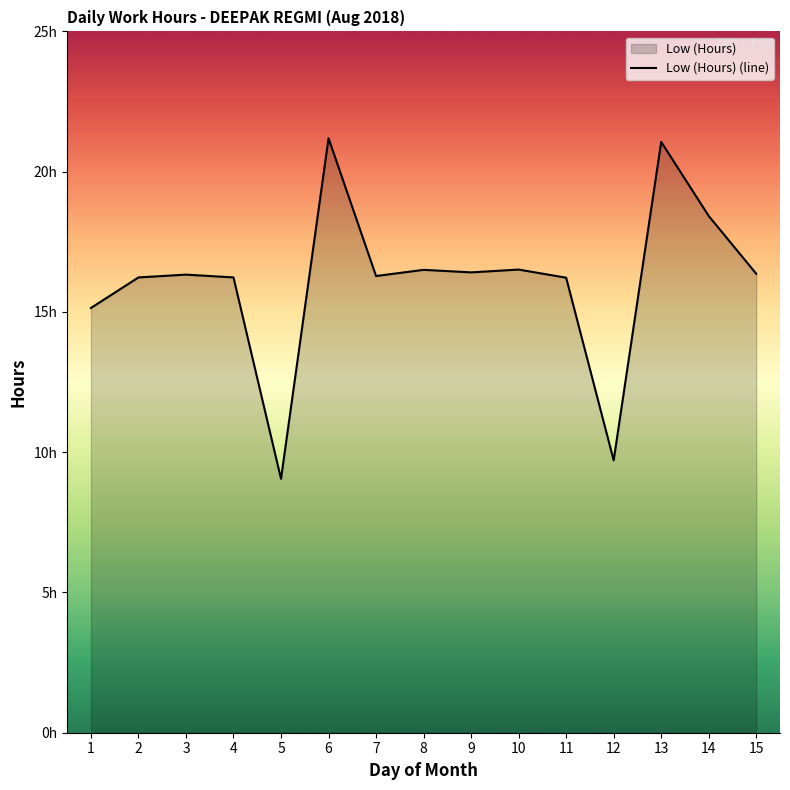

Which category has the lowest value across all series?

5